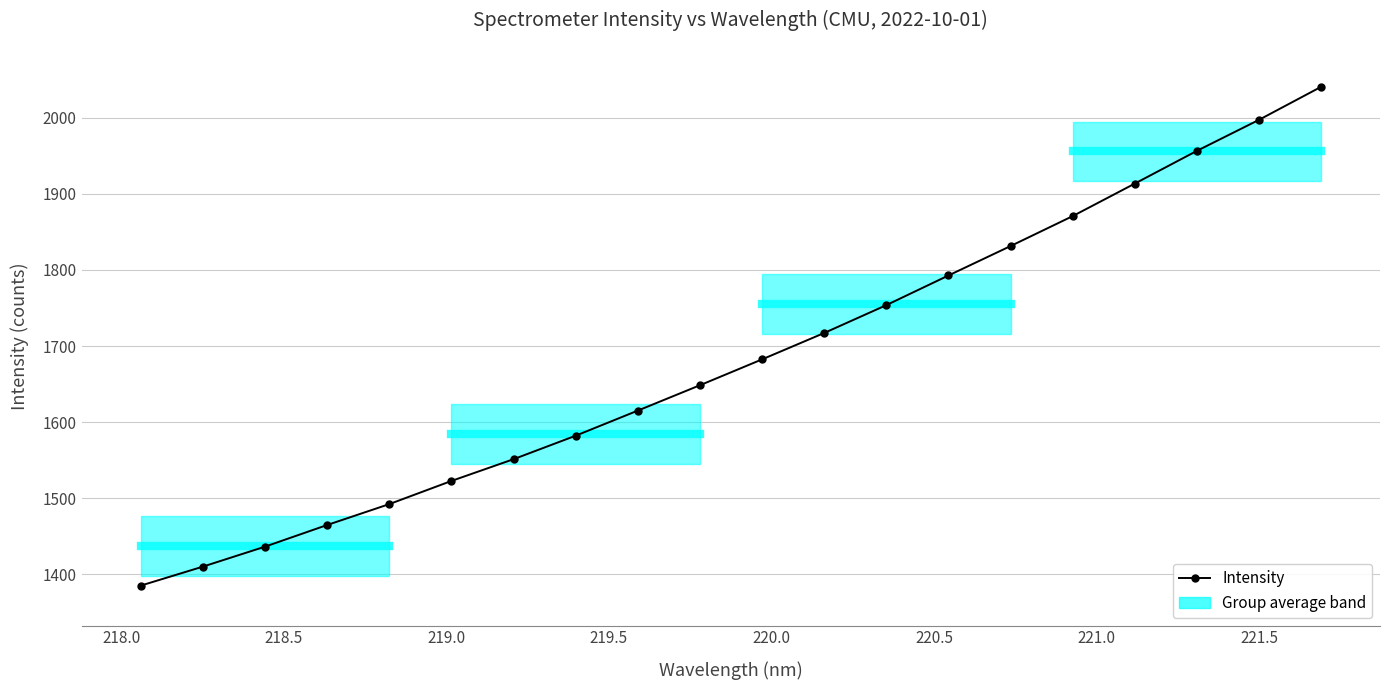

What is the smallest value displayed?

1385.2